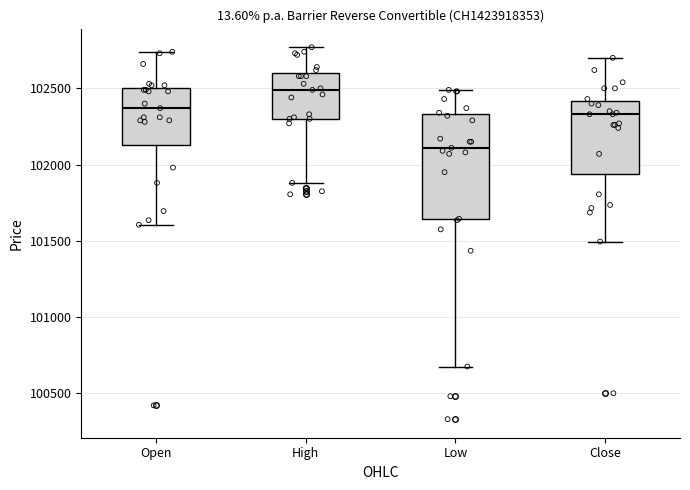

Which box's median line is the lowest?

Low